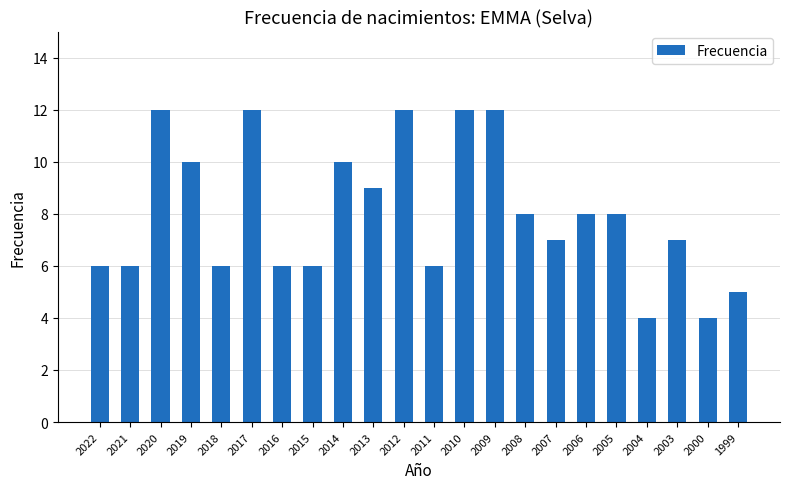

Approximately how many times larger is the value at 2016 compared to 2014?

0.6